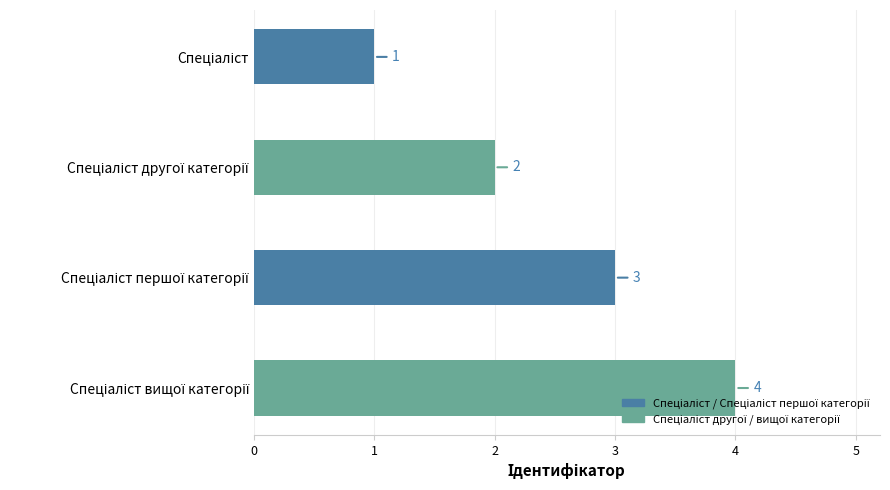

How many series are shown in this chart?

1